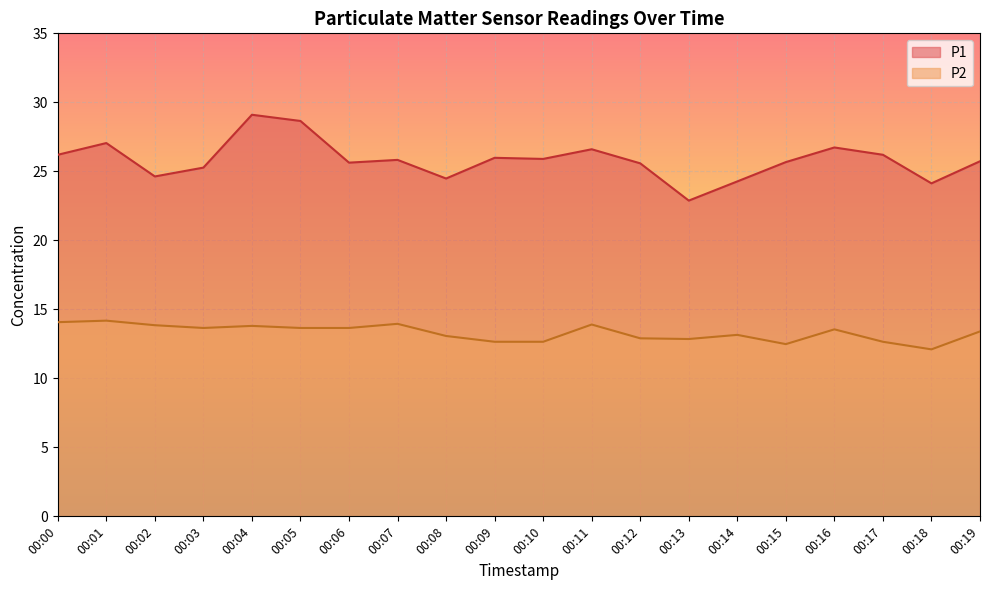

What is the value of the P2 point at the 18th from the left?

12.7